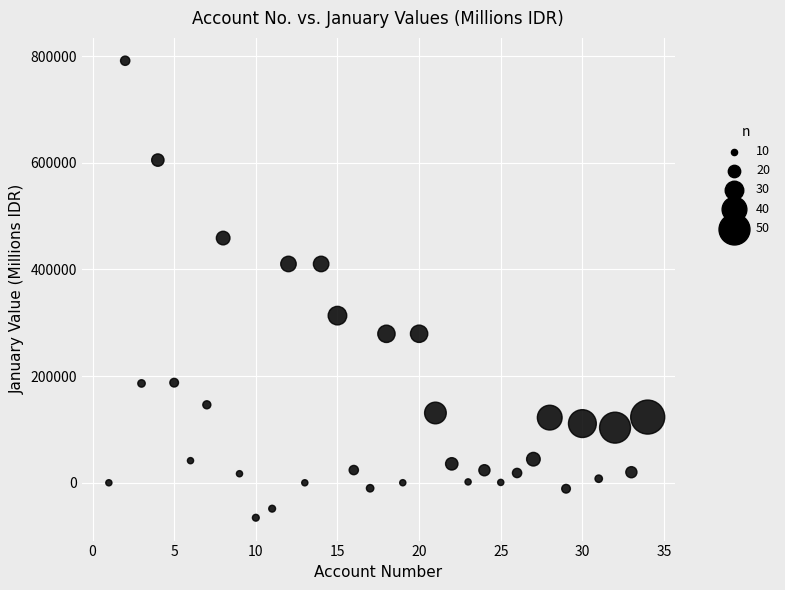

What is the range of X values (max minus min)?

33.0